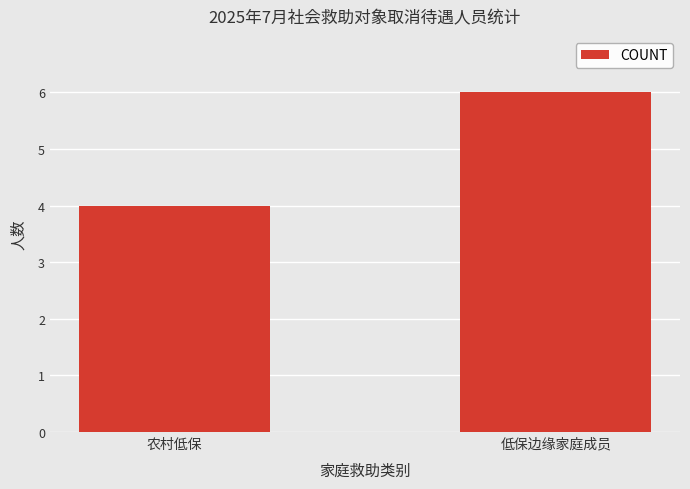

Reading right to left, extract all data points from this chart.

低保边缘家庭成员=6	农村低保=4